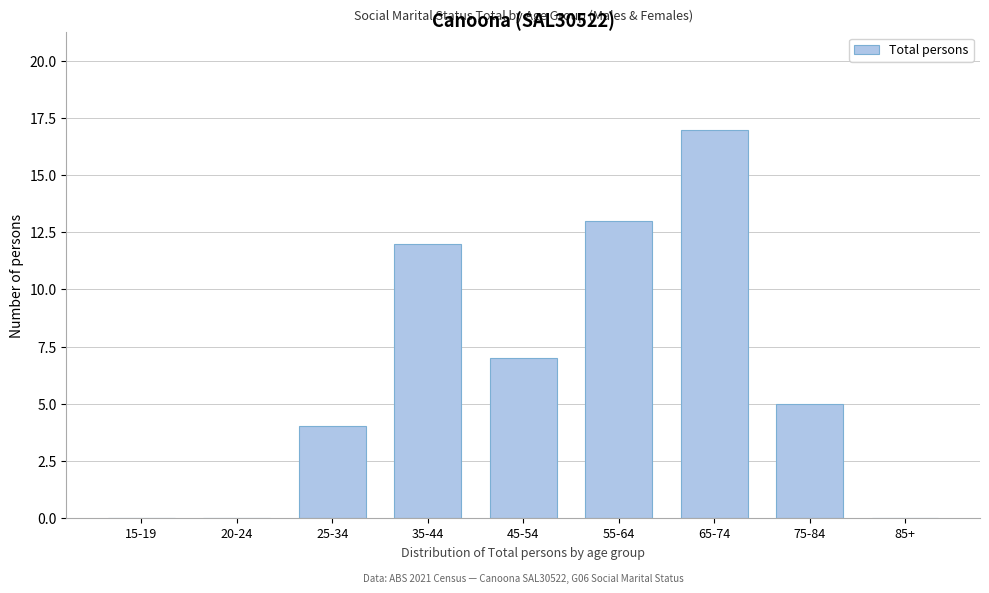

Reading right to left, list all the values displayed in this chart.

85+=0	75-84=5	65-74=17	55-64=13	45-54=7	35-44=12	25-34=4	20-24=0	15-19=0